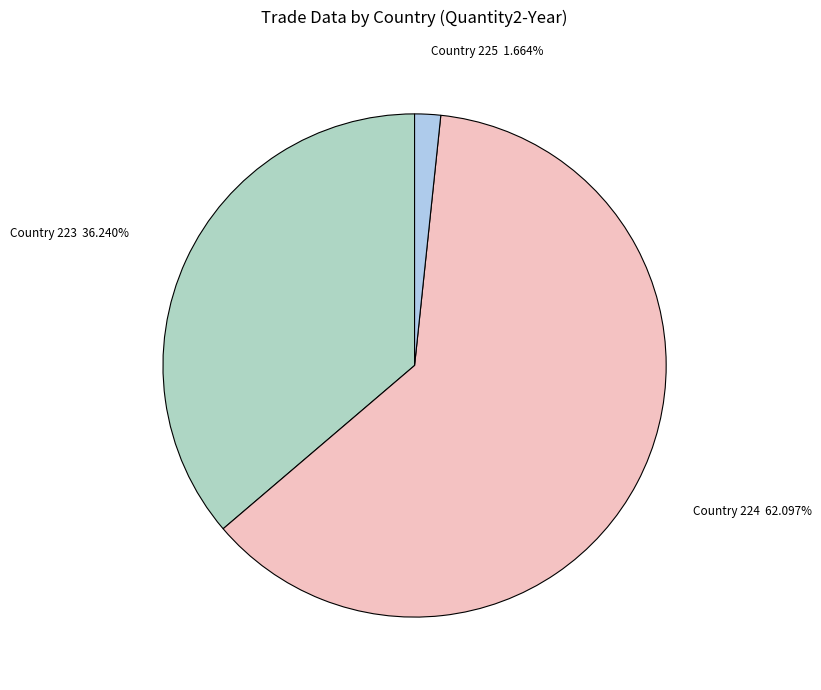

Which category has the biggest portion of the pie?

Country 224 62.097%